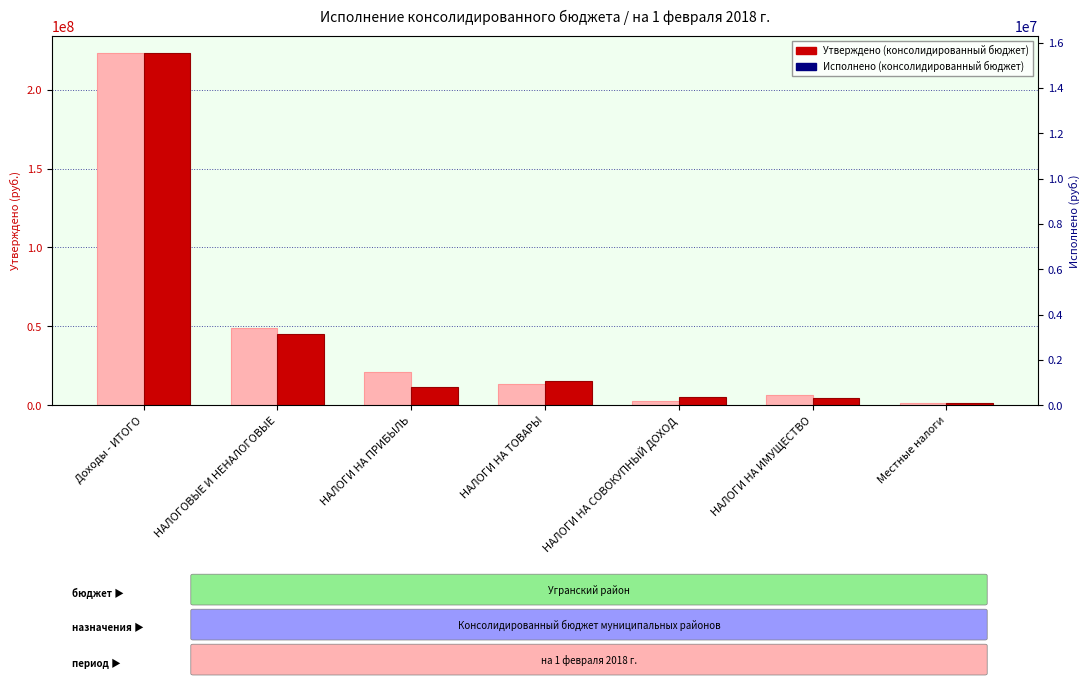

True or false: Утверждено (консолидированный бюджет) has a value of 223027800.0 at Доходы - ИТОГО.

True